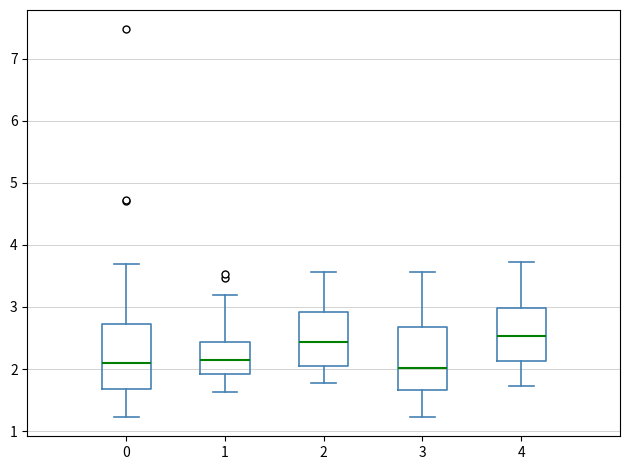

Reading left to right, read every box against the y-axis: the position of its median line, the range the box covers, and the ends of its whiskers. The values are not printed on the chart, so give them approximately, as read against the axis.

0: median 2.1, box 1.7 to 2.7, whiskers 1.2 to 3.7
1: median 2.2, box 1.9 to 2.4, whiskers 1.6 to 3.2
2: median 2.4, box 2.1 to 2.9, whiskers 1.8 to 3.6
3: median 2.0, box 1.7 to 2.7, whiskers 1.2 to 3.6
4: median 2.5, box 2.1 to 3.0, whiskers 1.7 to 3.7